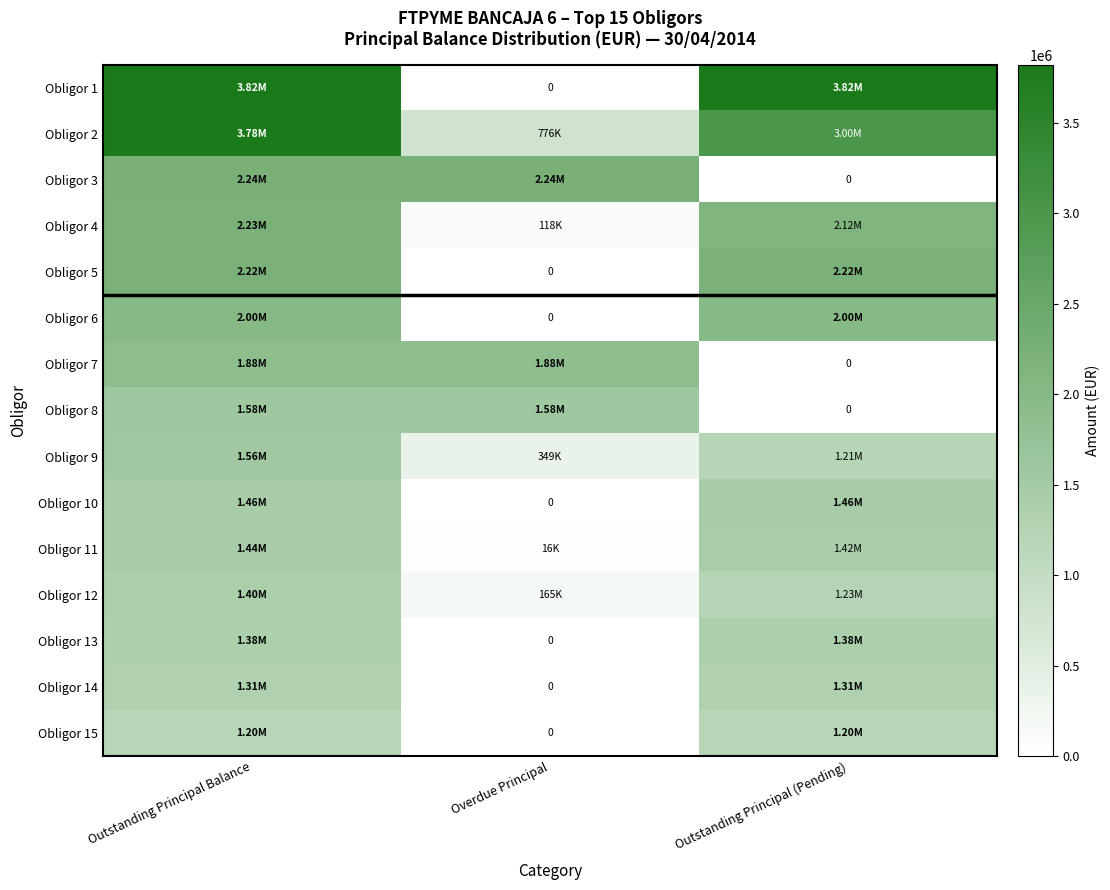

Is the value of Obligor 5 at Outstanding Principal Balance greater than the value of Obligor 14 at Overdue Principal?

Yes